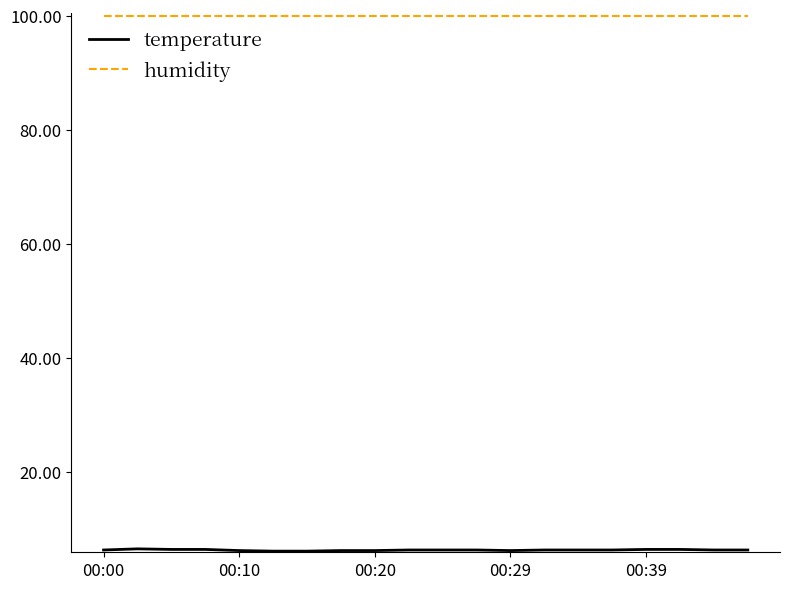

Which series has the largest total across all categories?

humidity